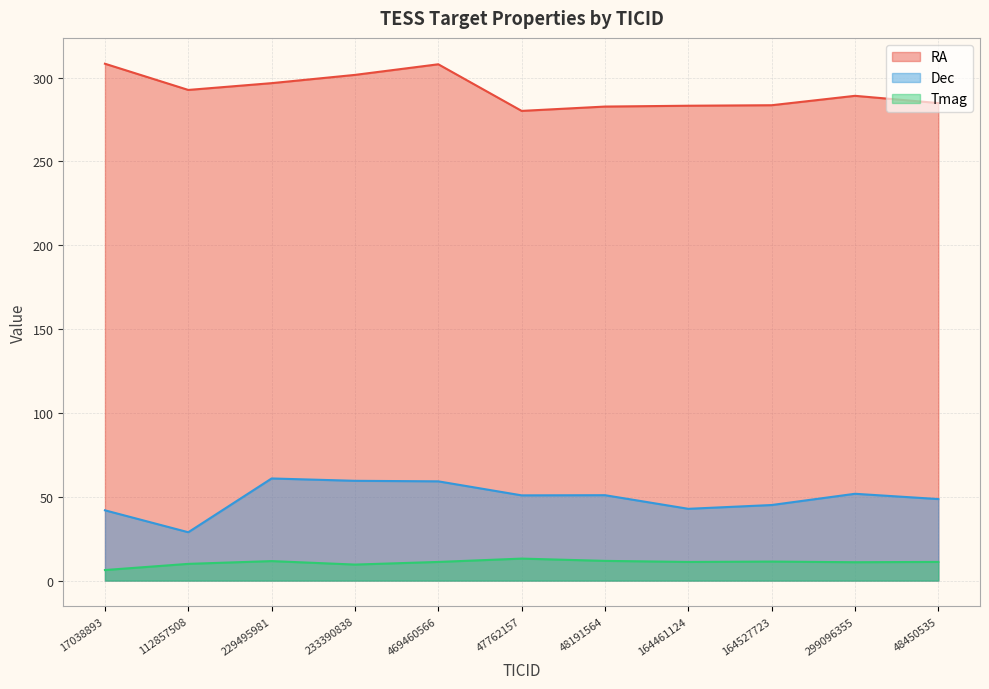

The Dec series shows 21.8 at 48191564. True or false?

False